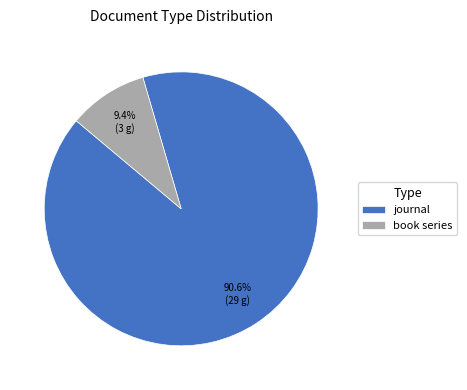

What percentage do book series and journal together represent?

100.0%